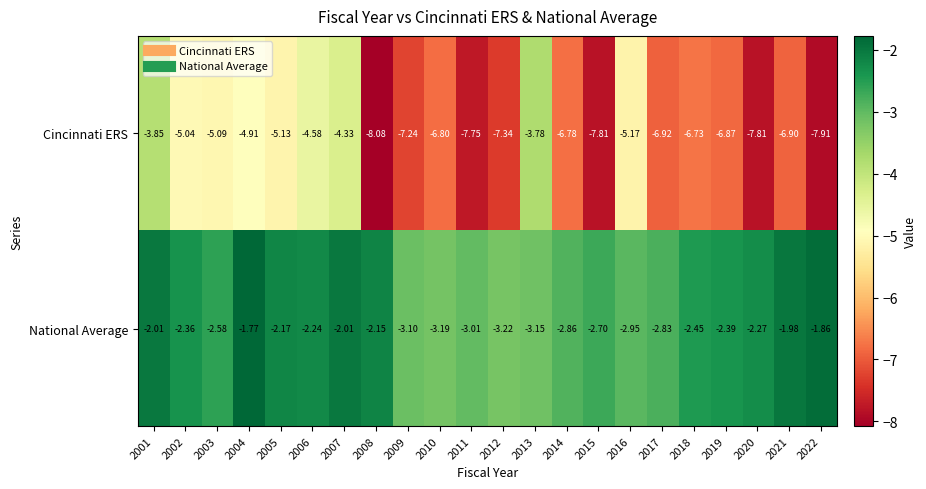

Rank the series at 2021 from highest to lowest value.

National Average, Cincinnati ERS